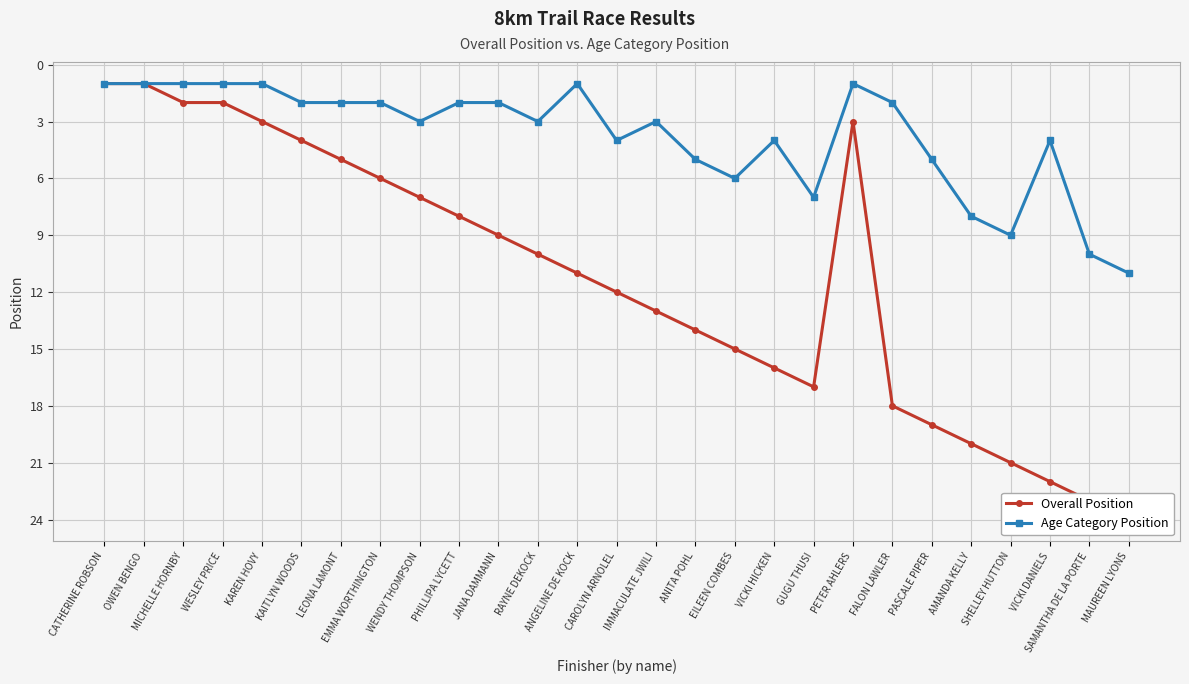

How many data points in Overall Position are above 11?

13